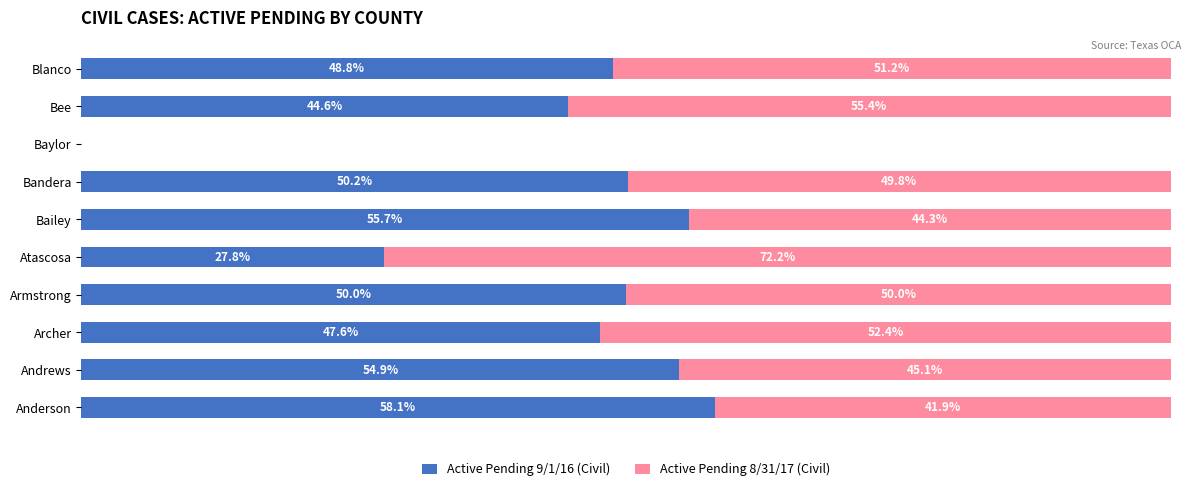

At which label does Active Pending 9/1/16 (Civil) reach its peak?

Anderson